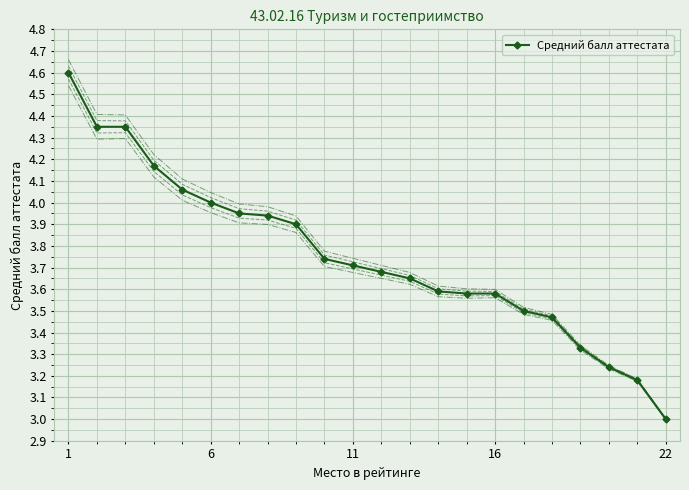

What is the lowest value of the Средний балл аттестата series?

3.0